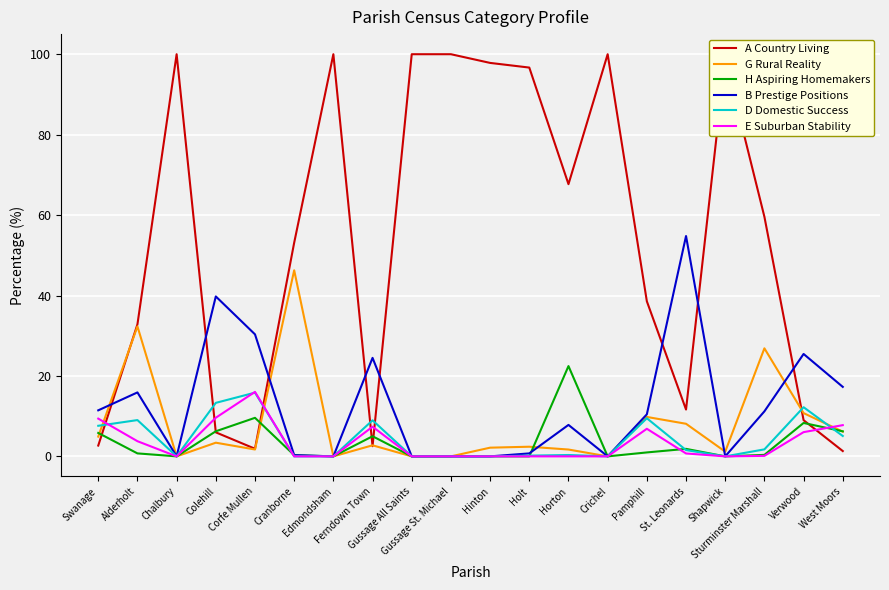

True or false: B Prestige Positions and A Country Living intersect in this chart.

True